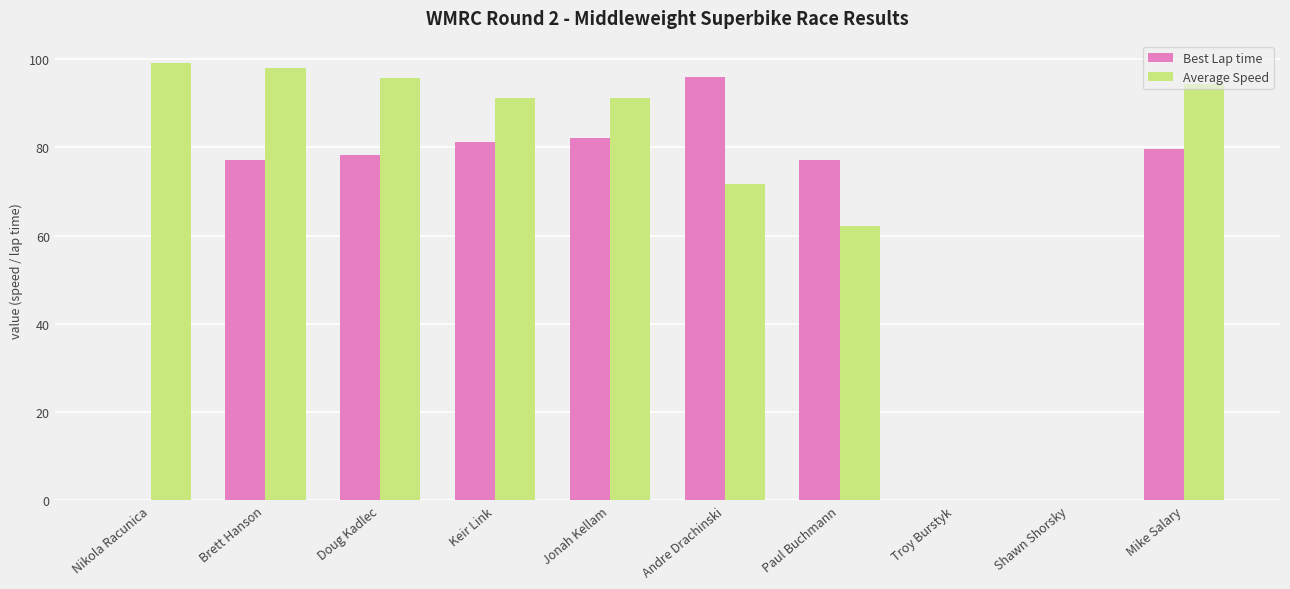

True or false: Average Speed has a value of 91.2 at Jonah Kellam.

True